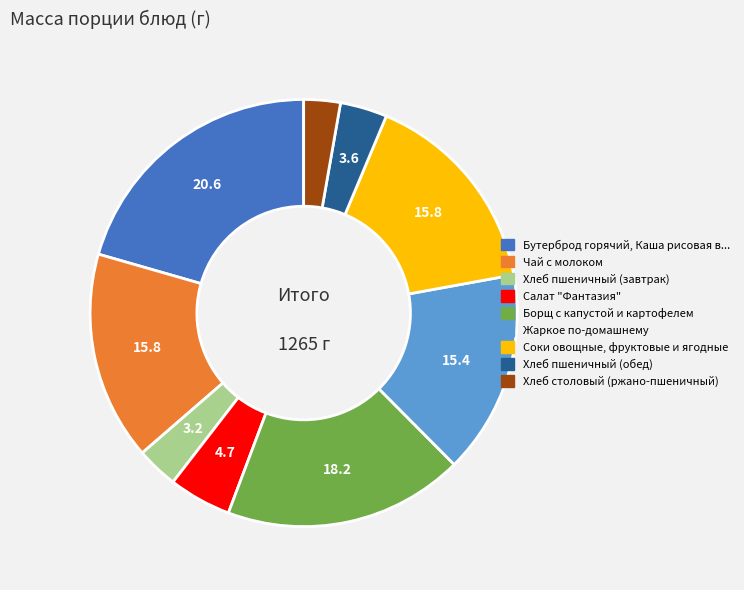

Is there any slice that represents more than half of the pie?

No